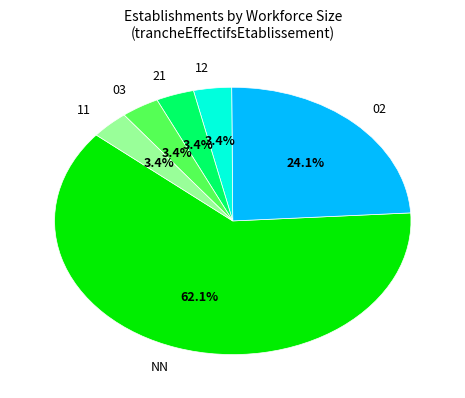

Combined, do 12 and 21 account for over 50%?

No